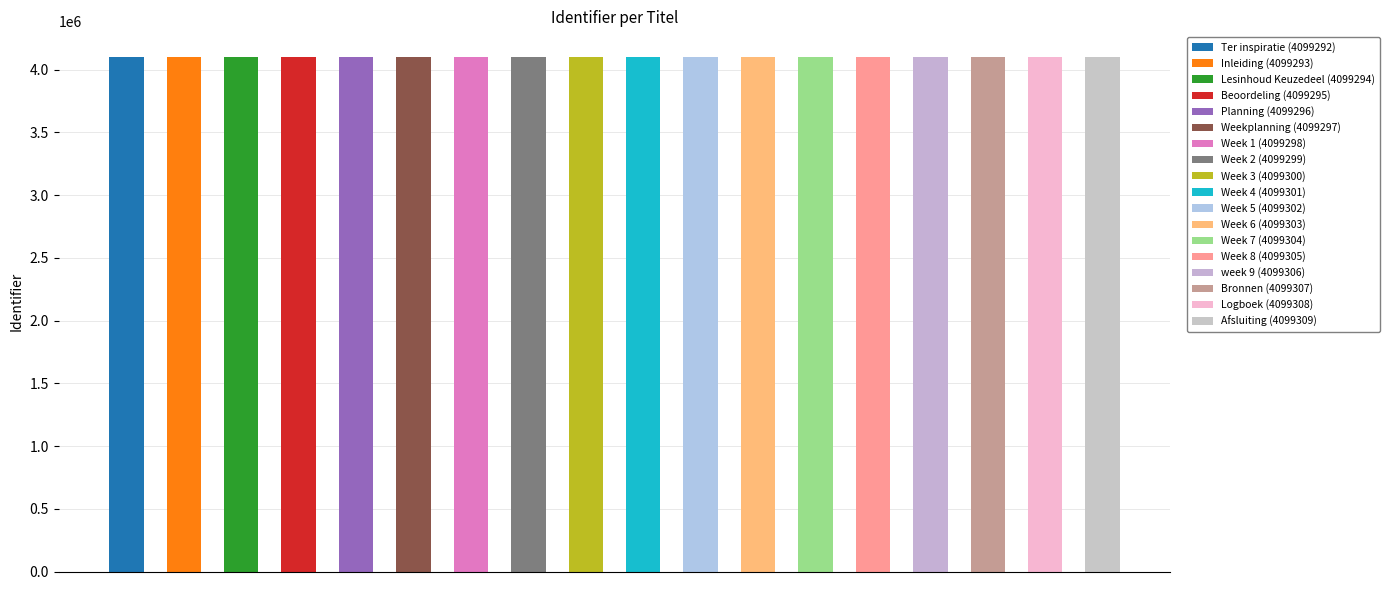

Which category has the highest value across all series?

Afsluiting